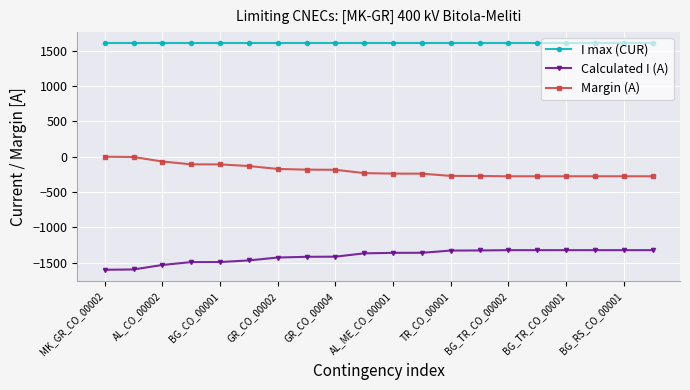

True or false: Margin (A) and Calculated I (A) cross at least once.

False